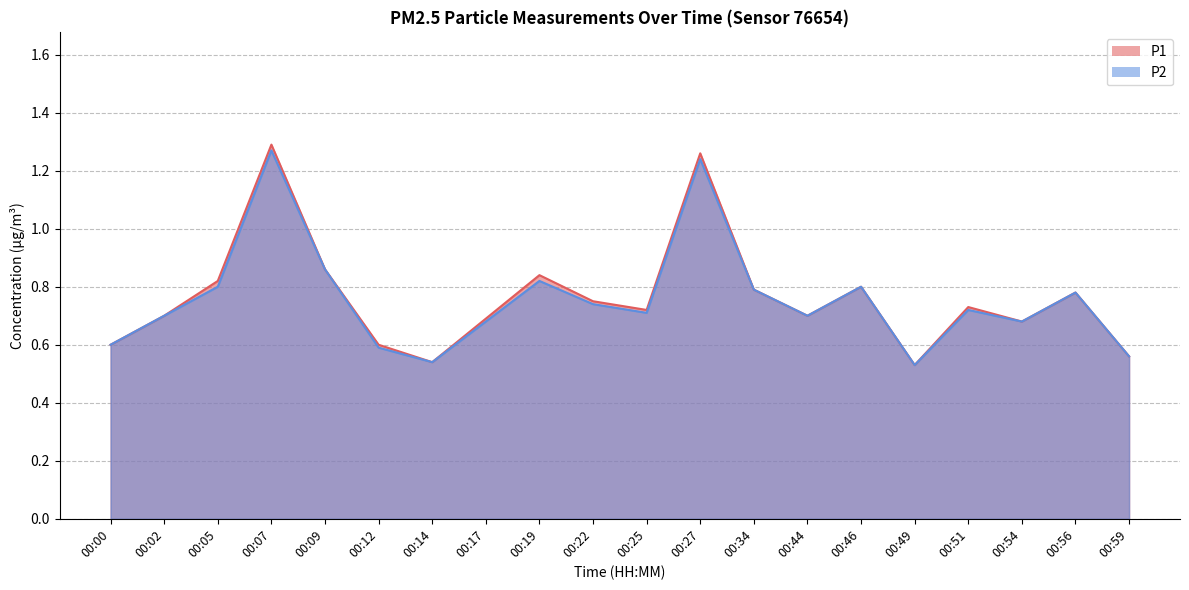

Where is the first local minimum for P2?

00:14